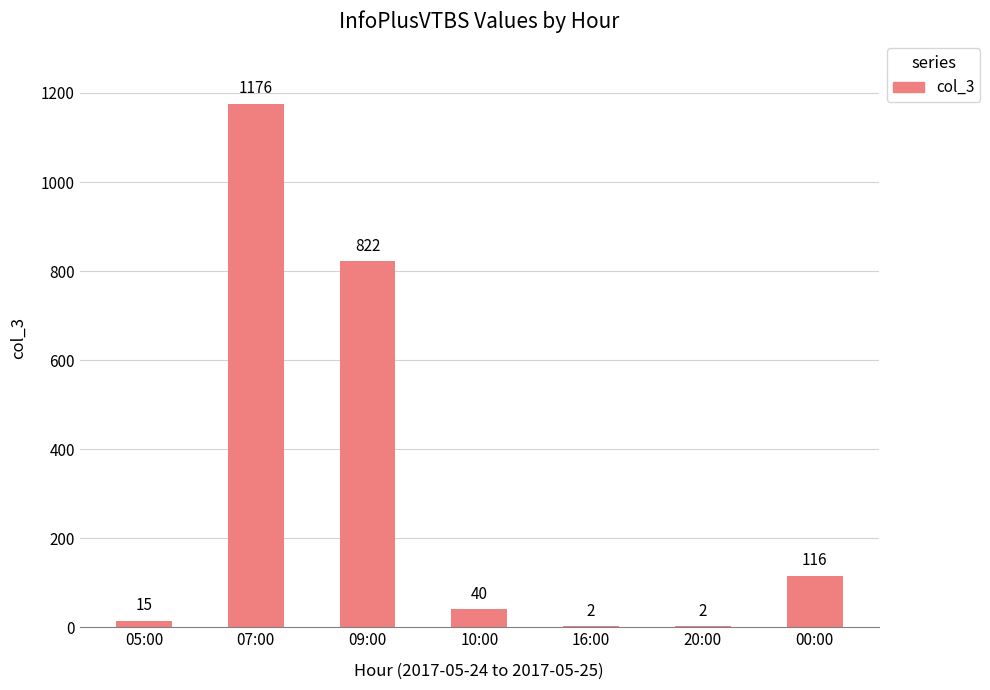

At which label is the value closest to 589?

09:00